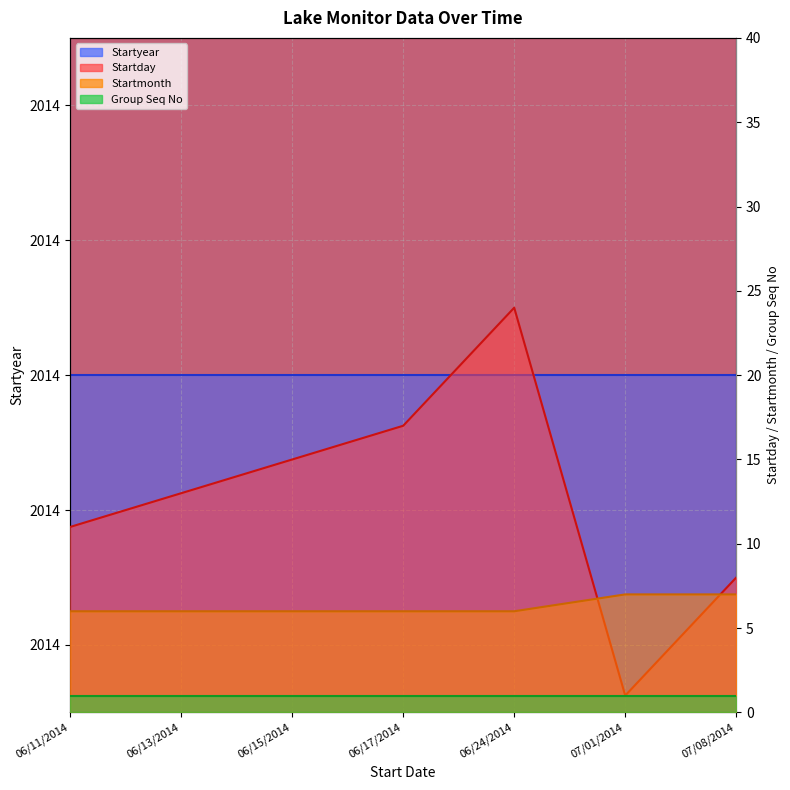

What is the label of the 5th point from the right?

06/15/2014